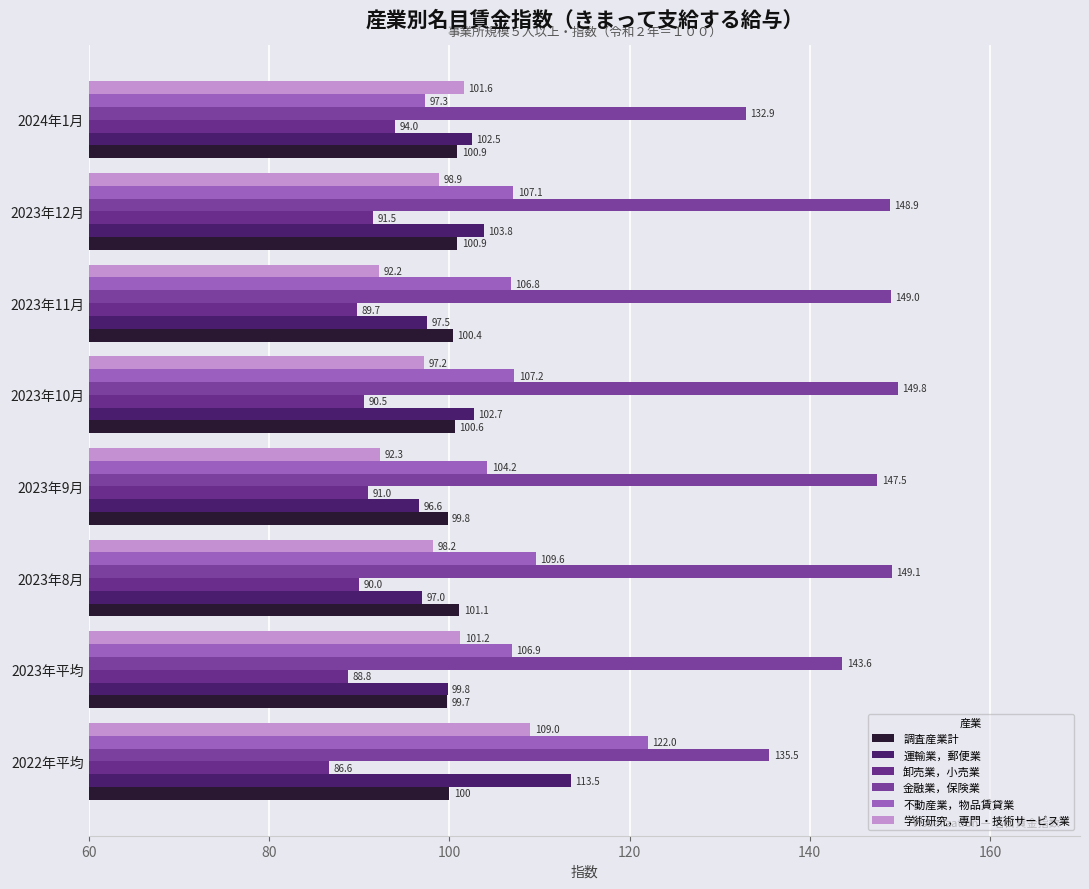

List the labels in order of 運輸業，郵便業 value, largest first.

2022年平均, 2023年12月, 2023年10月, 2024年1月, 2023年平均, 2023年11月, 2023年8月, 2023年9月